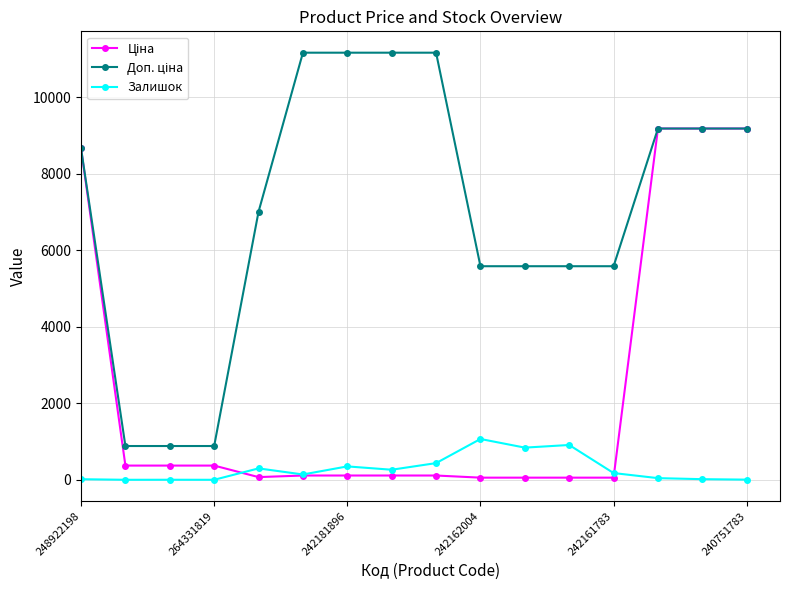

What is the greatest value displayed?

11169.0